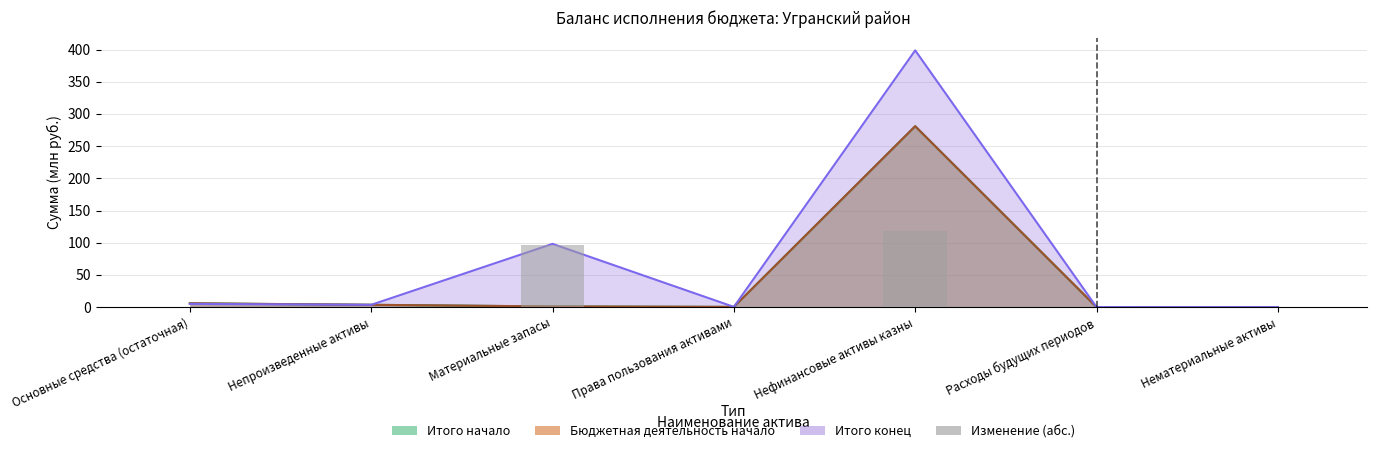

Which category has the highest value across all series?

Нефинансовые активы казны